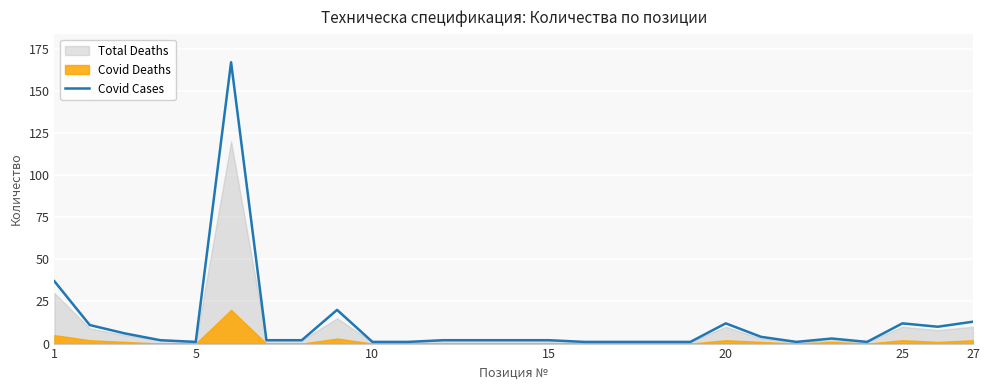

What is the difference between the maximum and minimum values?

166